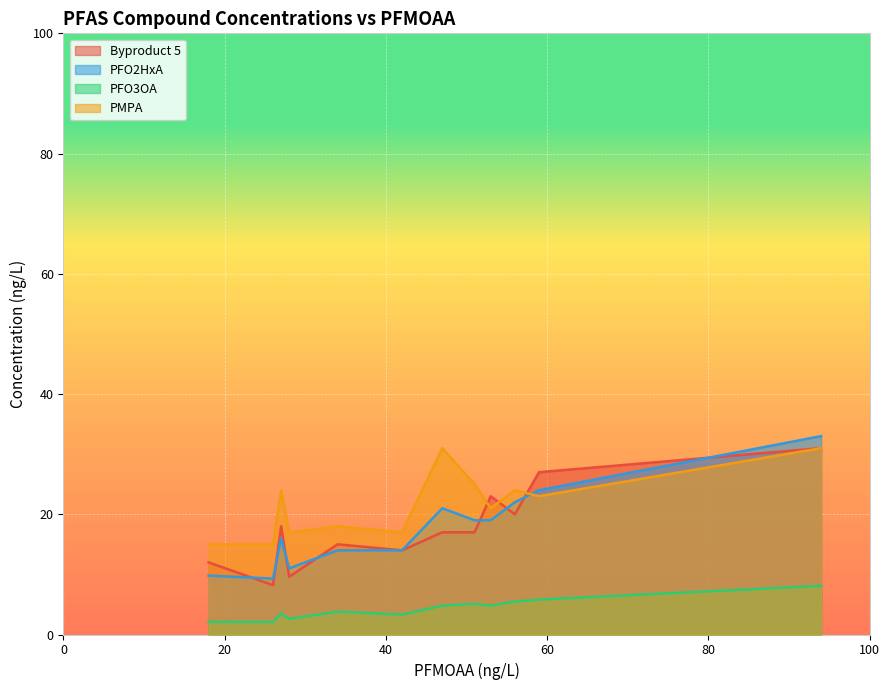

Is the value of PMPA at 26 greater than the value of PFO2HxA at 53?

No